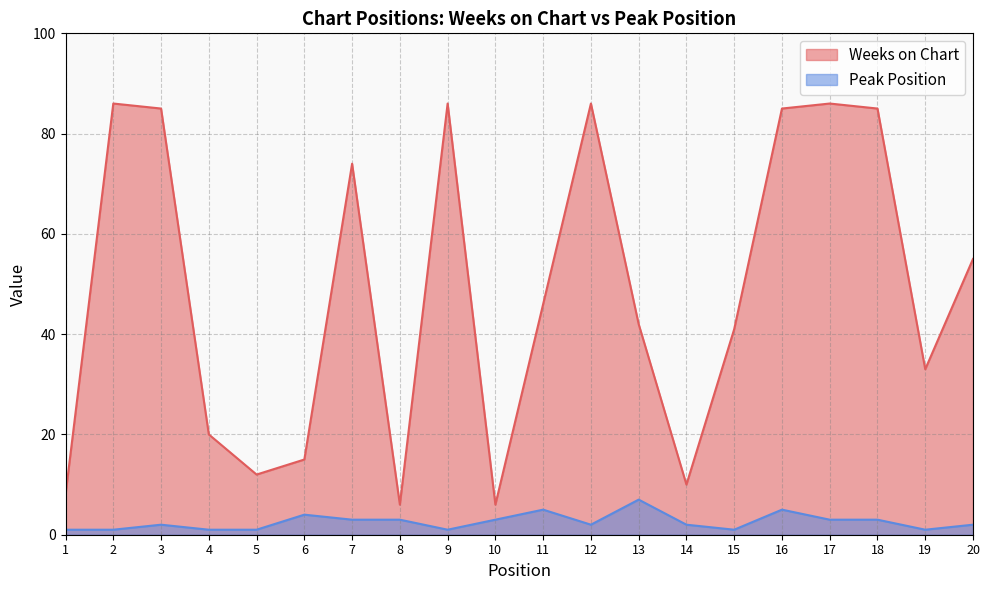

True or false: Weeks on Chart and Peak Position intersect in this chart.

False